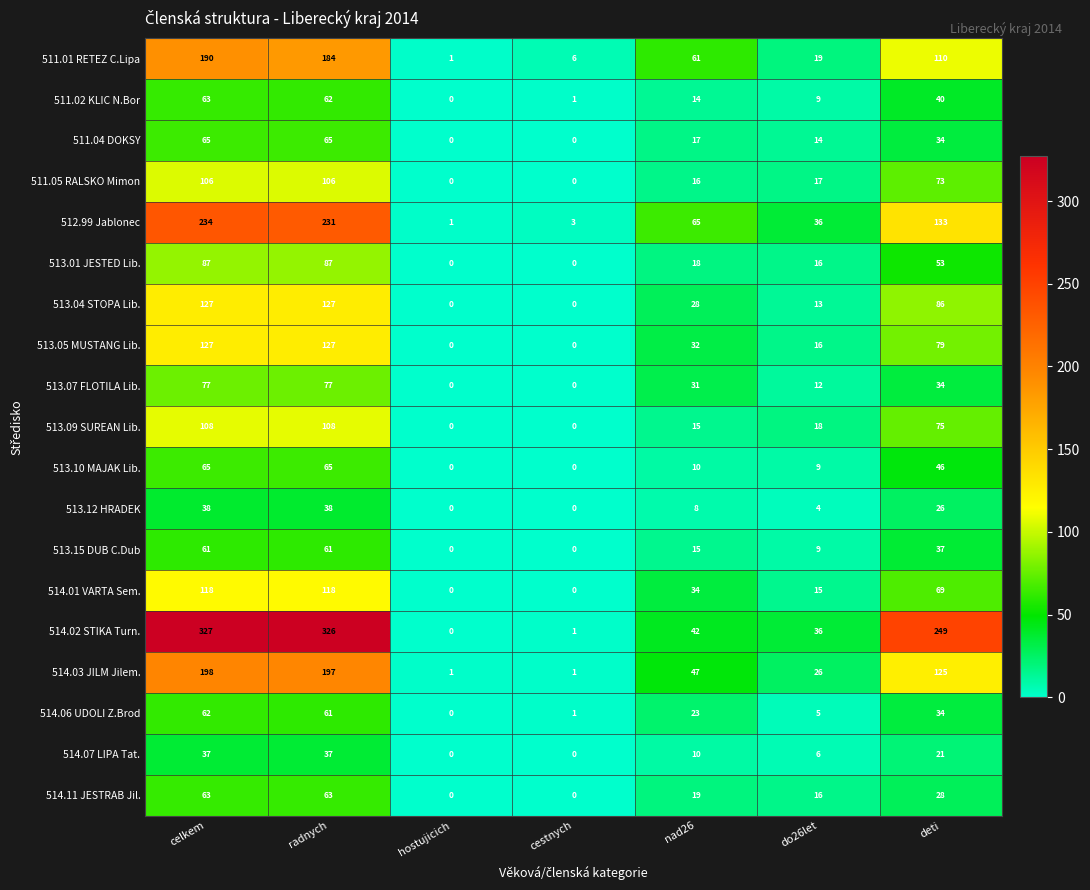

What is the difference between the maximum and second lowest values in the 514.03 JILM Jilem. series?

197